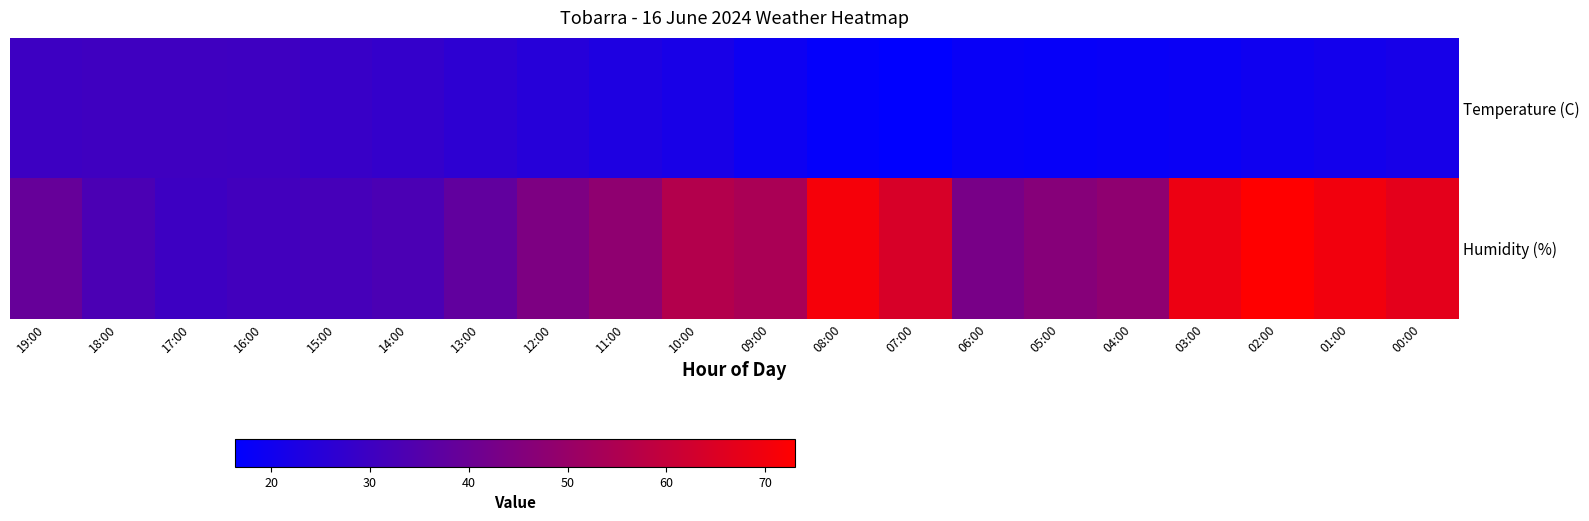

At 00:00, list the series in order from largest to smallest.

Humidity (%), Temperature (C)